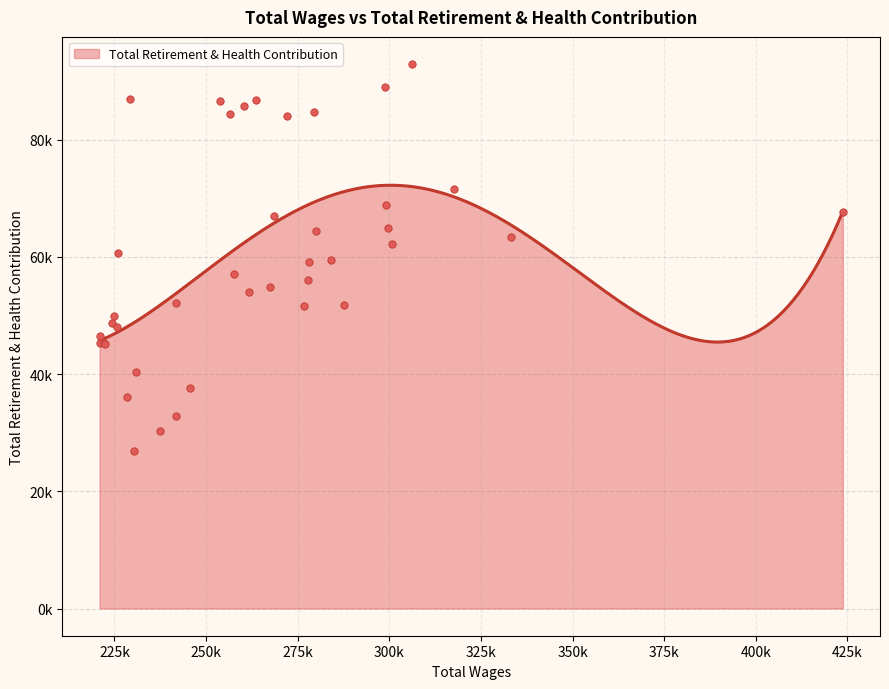

Which has a higher value, 8 or 7?

7